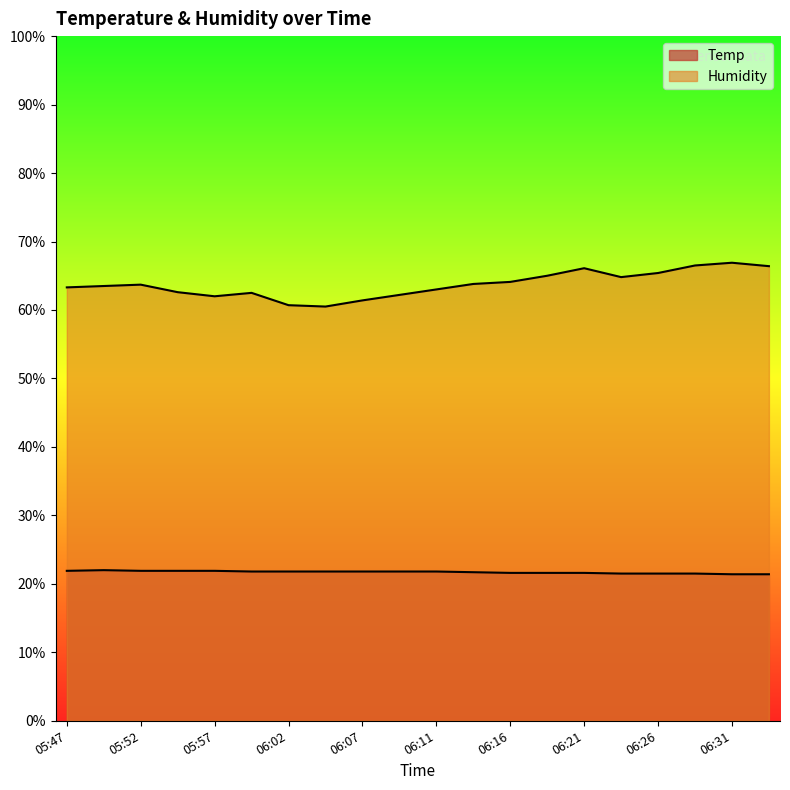

The value of Temp at 06:29 is 12.4. True or false?

False